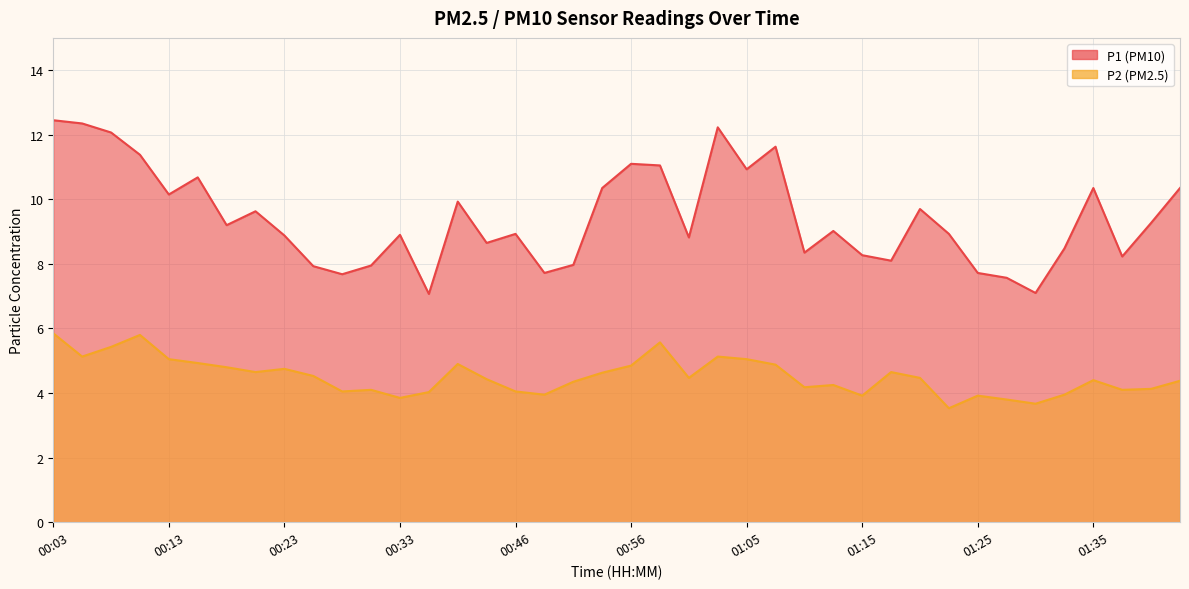

Rank the series by their maximum value, from highest to lowest.

P1, P2